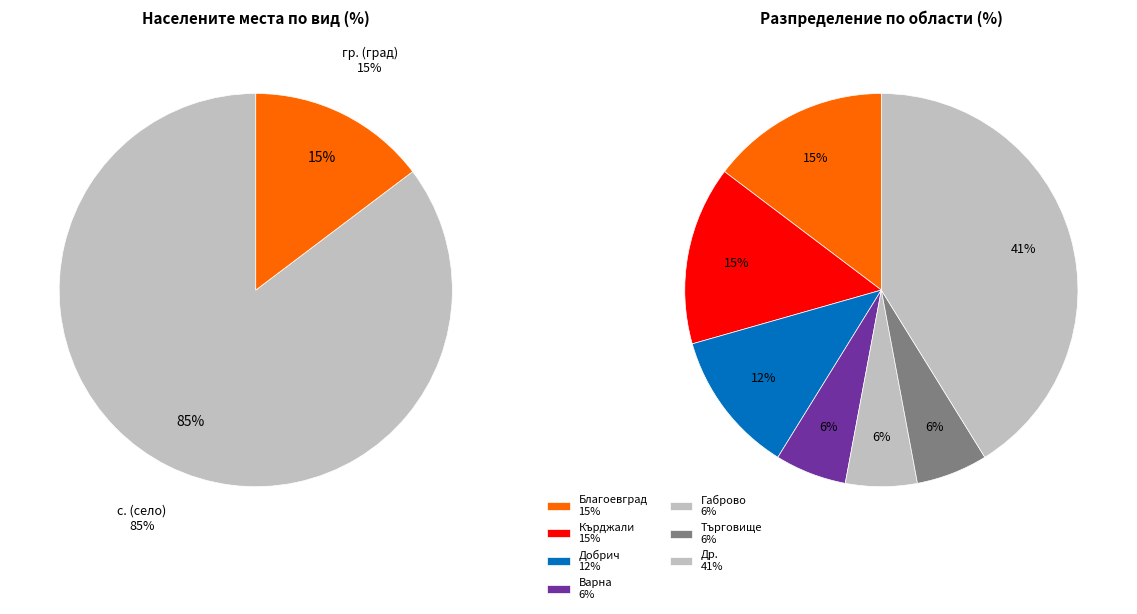

True or false: обл. Търговище accounts for 21% of the total.

False